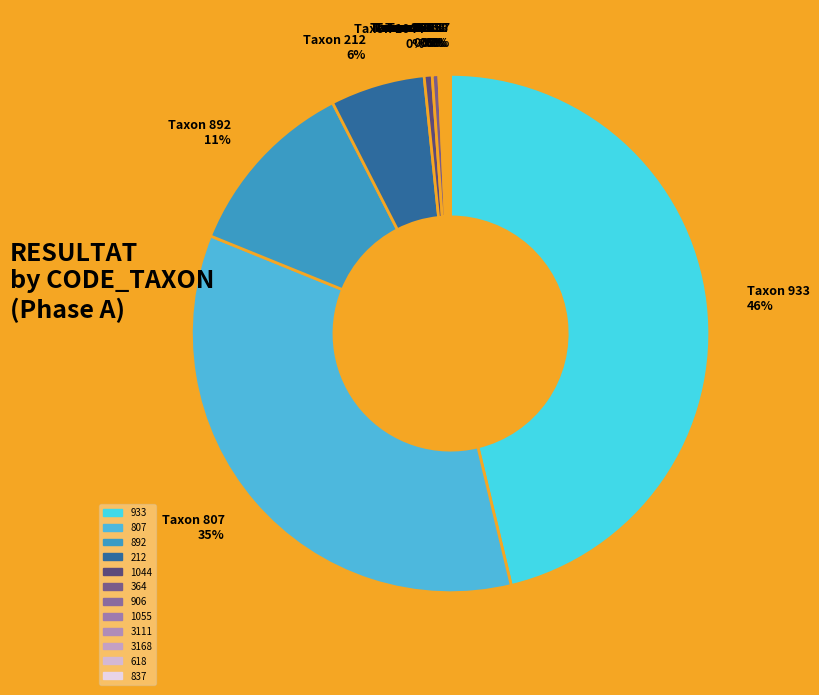

Is there any slice that represents more than half of the pie?

No